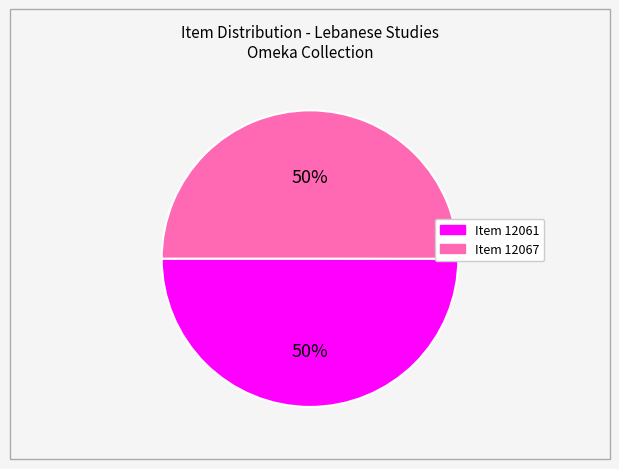

To the nearest percent, what is the average slice percentage?

50%